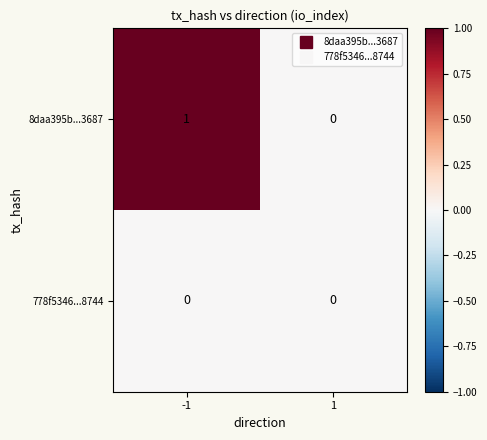

Rank the series by their average value, from lowest to highest.

778f5346...8744, 8daa395b...3687